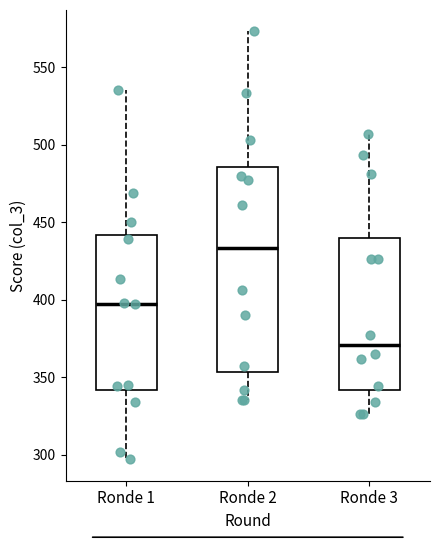

Reading left to right, transcribe this box plot: for each box, give where its median line is, the range the box spans, and where its two whiskers end, as read against the y-axis. The values are not printed on the chart, so give them approximately, as read against the axis.

Ronde 1: median 400, box 340 to 440, whiskers 295 to 535
Ronde 2: median 435, box 355 to 485, whiskers 335 to 575
Ronde 3: median 370, box 340 to 440, whiskers 325 to 505